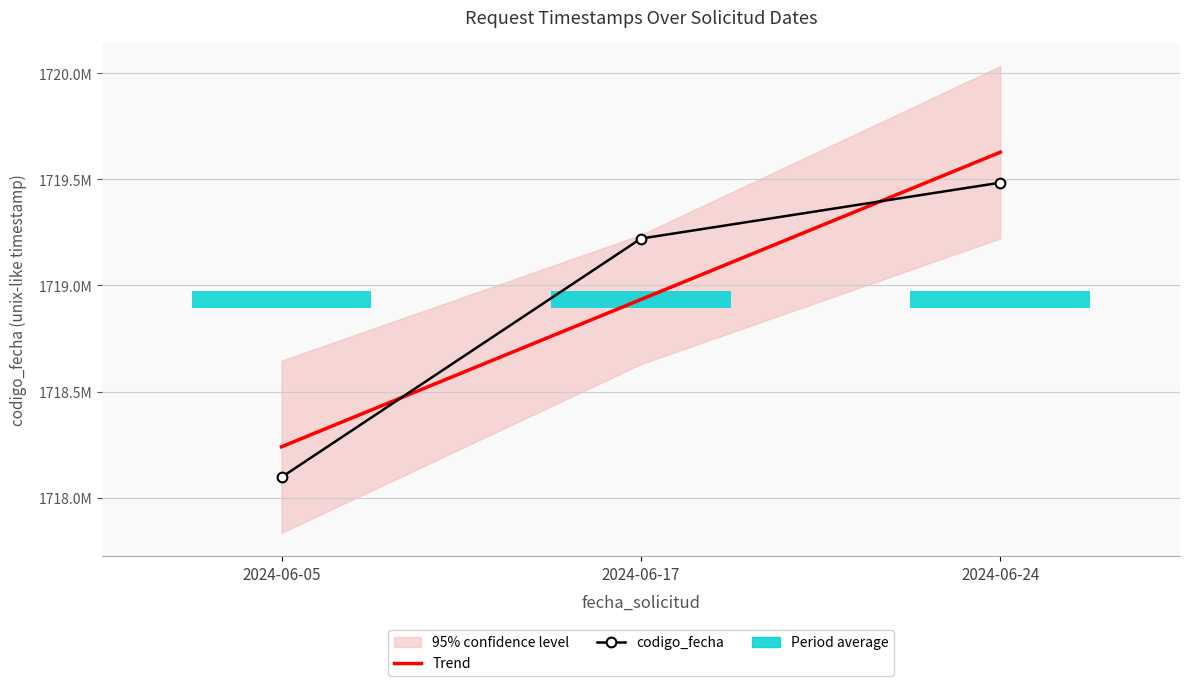

What is the greatest value displayed?

1719628629.8